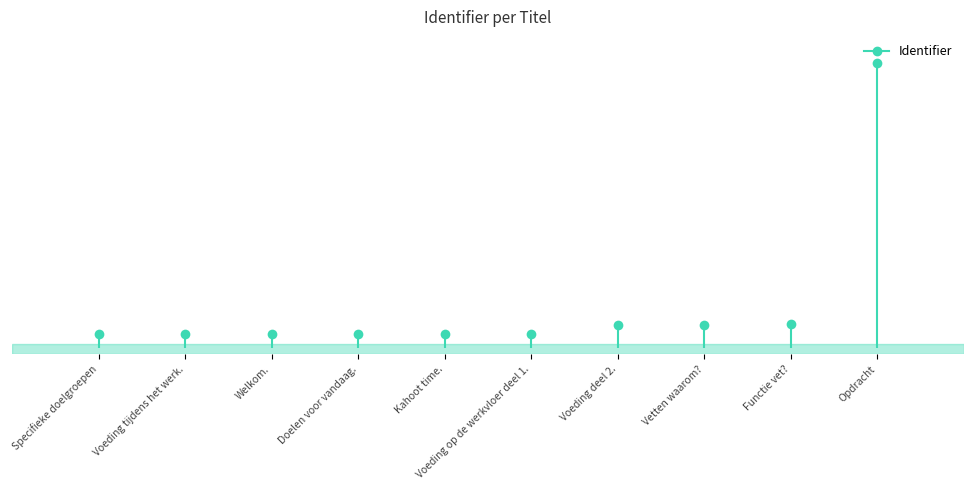

What is the sum of the values at Specifieke doelgroepen and Voeding tijdens het werk.?

0.5